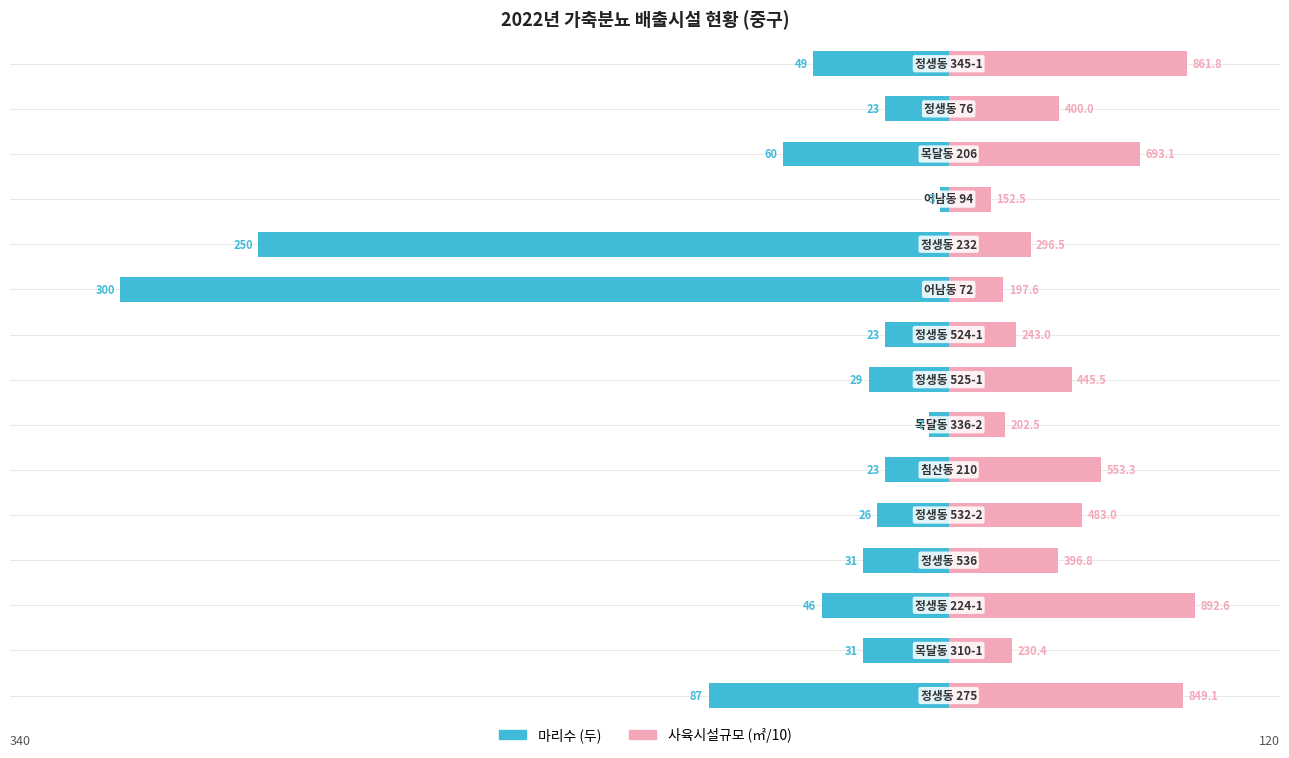

At how many categories does at least one series exceed 0?

15